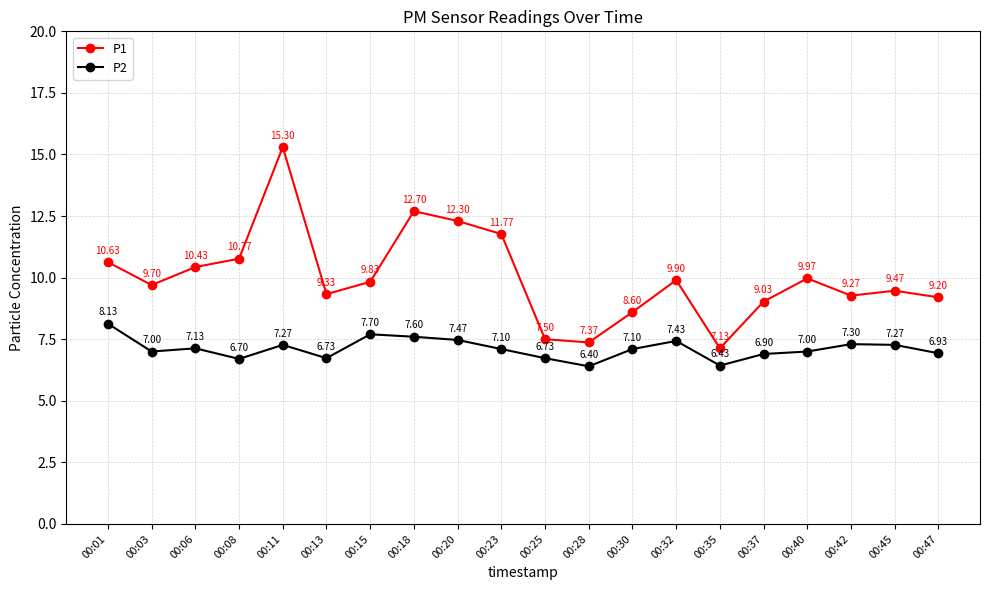

What is the minimum value shown in the chart?

6.4